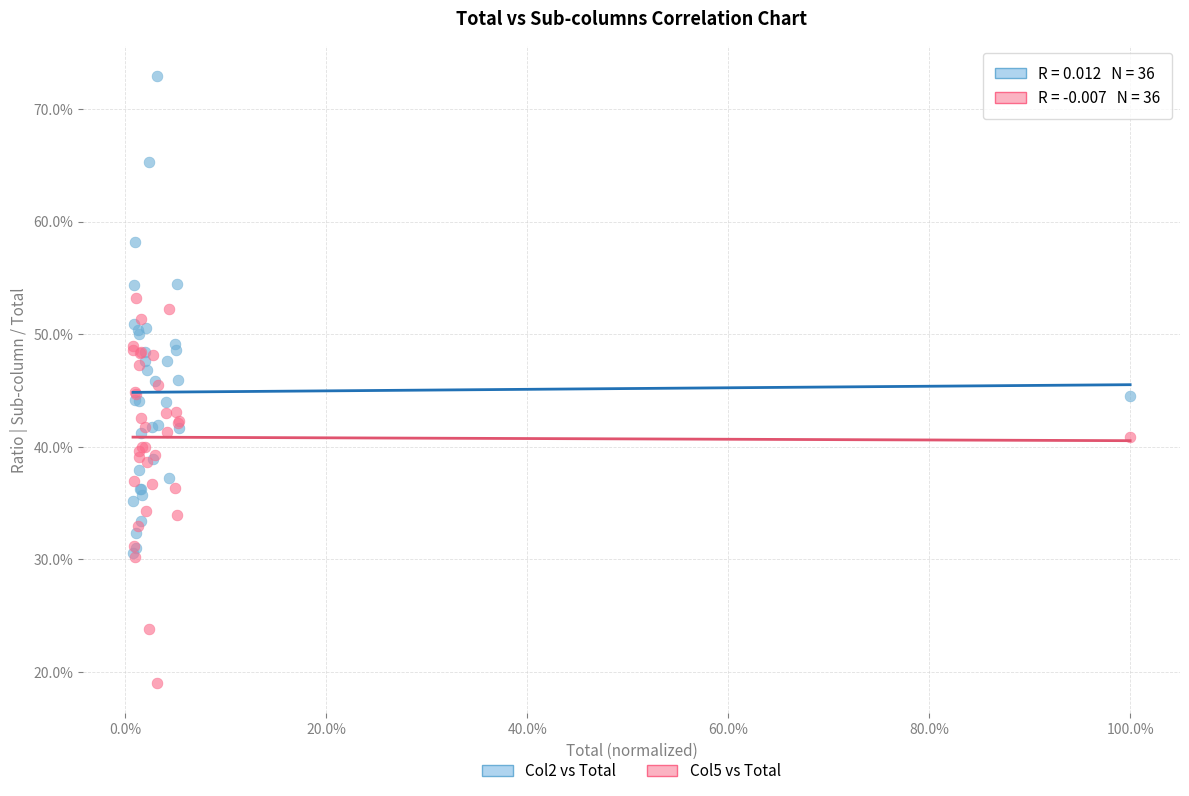

What are all the series names shown in the legend?

Col2 vs Total, Col5 vs Total